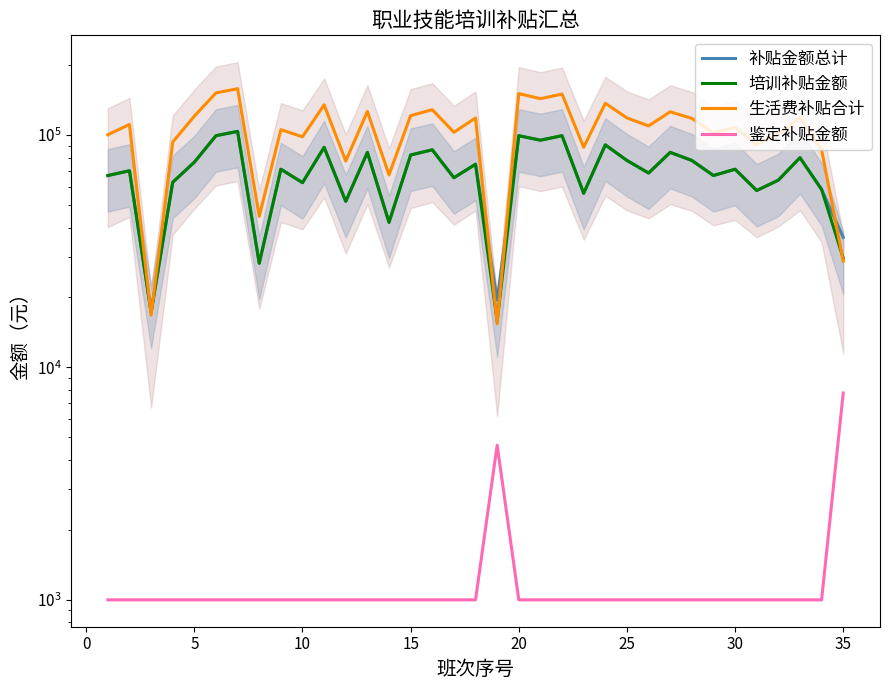

Reading left to right, extract all data points from this chart.

补贴金额总计: 66960	70200	17280	62640	76440	99360	103680	28080	71280	62400	88560	51840	84240	42120	82080	86400	65520	74880	19470	99360	95040	99360	56160	90720	77760	68640	84240	77760	66960	71280	57720	63960	79920	58320	36285
培训补贴金额: 66960	70200	17280	62640	76440	99360	103680	28080	71280	62400	88560	51840	84240	42120	82080	86400	65520	74880	15840	99360	95040	99360	56160	90720	77760	68640	84240	77760	66960	71280	57720	63960	79920	58320	29520
生活费补贴合计: 100300	111100	16800	93300	120600	151800	158300	44700	105500	98300	134800	77300	126300	67400	121200	128600	102800	118400	15400	150800	143400	150100	88600	137000	118500	109500	125900	118000	102200	107900	90800	101100	118800	86400	28700
鉴定补贴金额: 1000	1000	1000	1000	1000	1000	1000	1000	1000	1000	1000	1000	1000	1000	1000	1000	1000	1000	4630	1000	1000	1000	1000	1000	1000	1000	1000	1000	1000	1000	1000	1000	1000	1000	7765